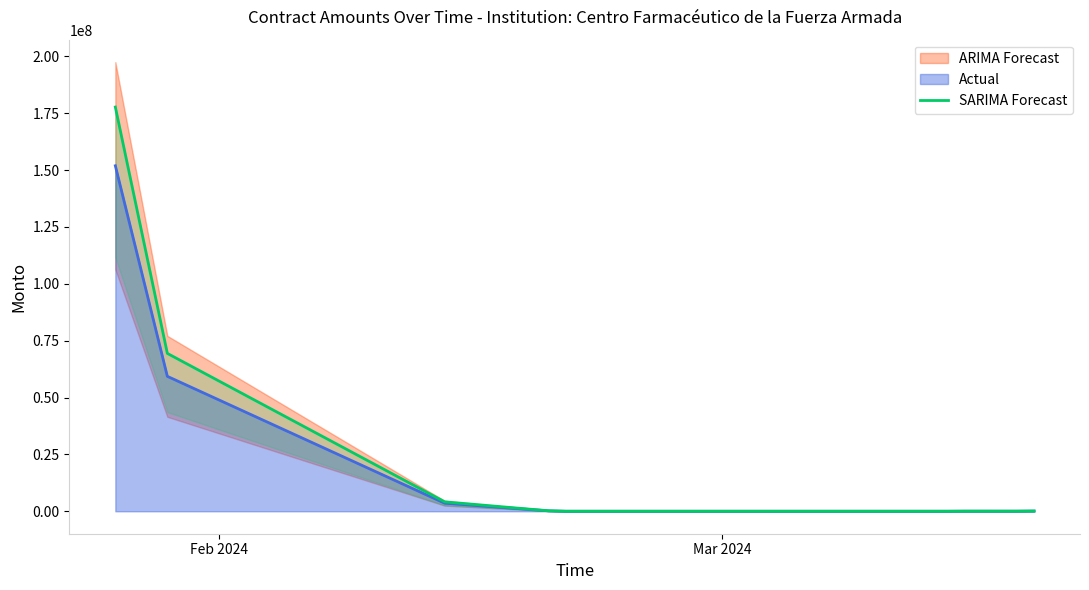

What is the maximum value for Actual?

151891121.5